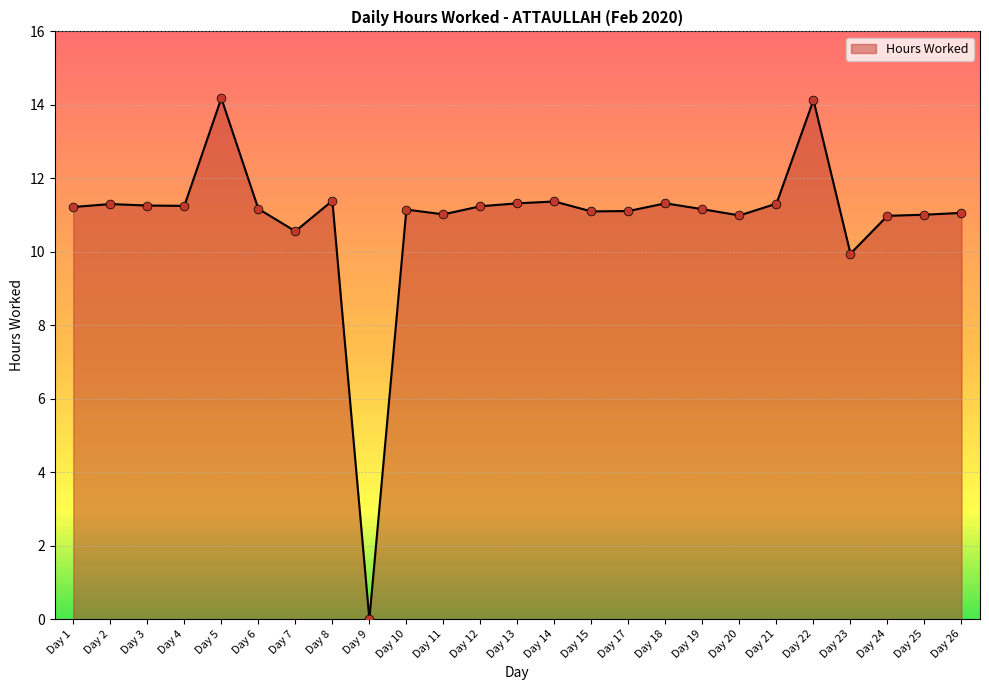

What is the change in value from Day 23 to Day 24?

+1.0